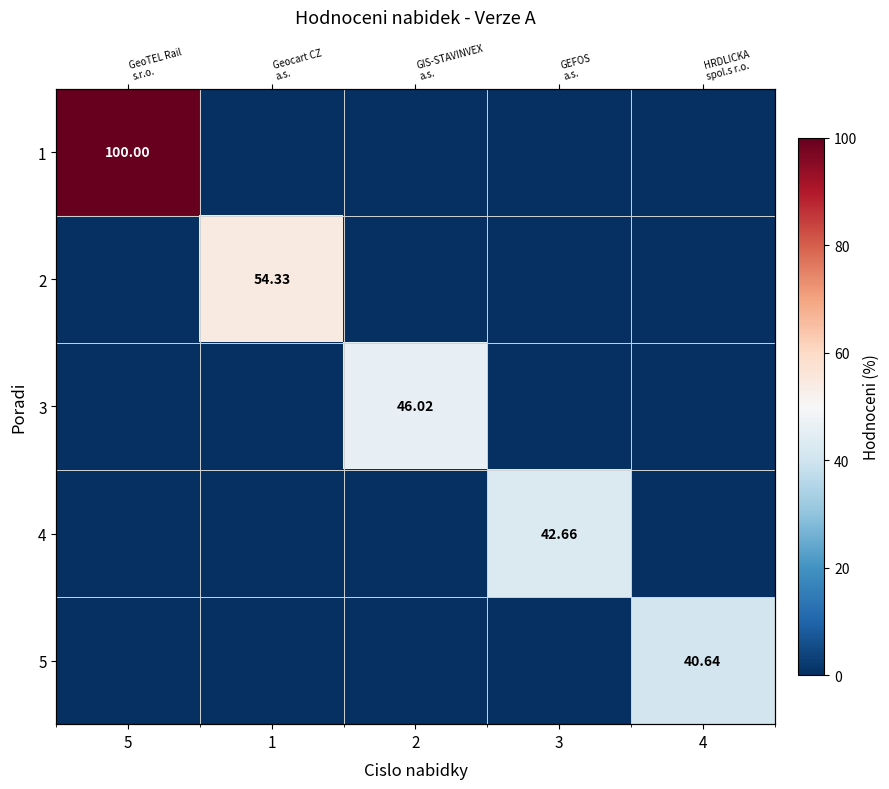

At which category does the chart reach its minimum across all series?

1